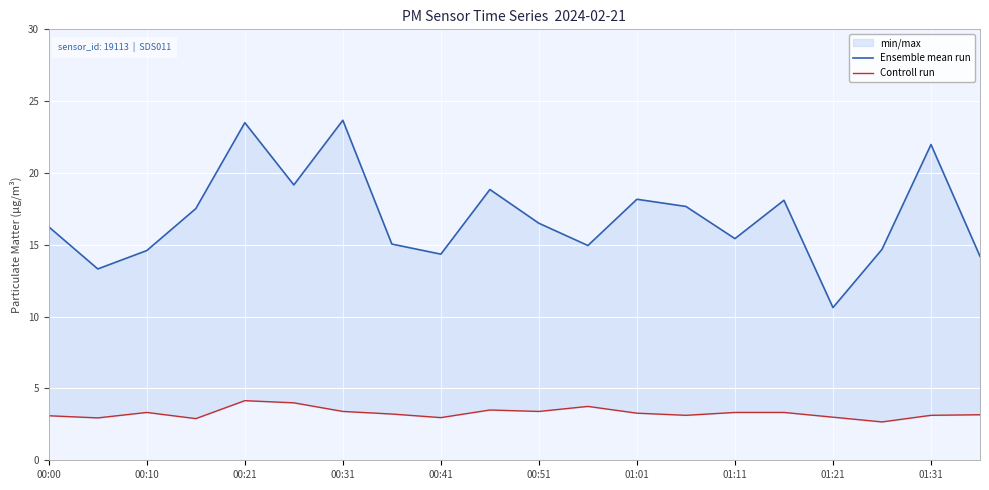

Which has a higher value, 01:11 or 00:10?

01:11